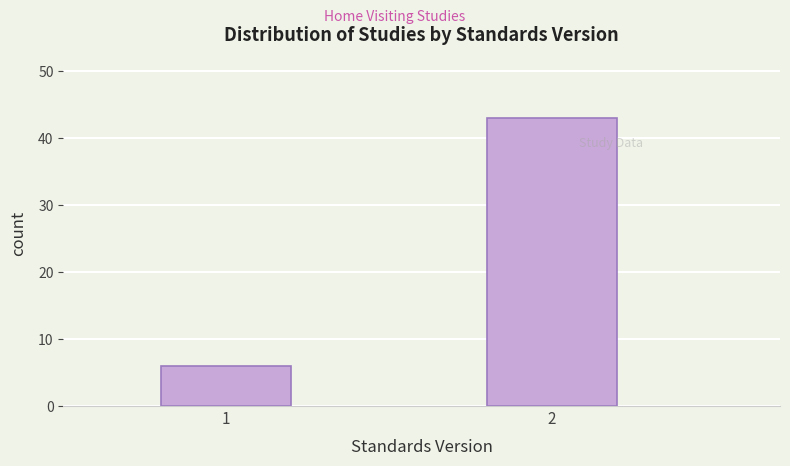

Reading left to right, transcribe all the data shown in this chart.

1=6	2=43